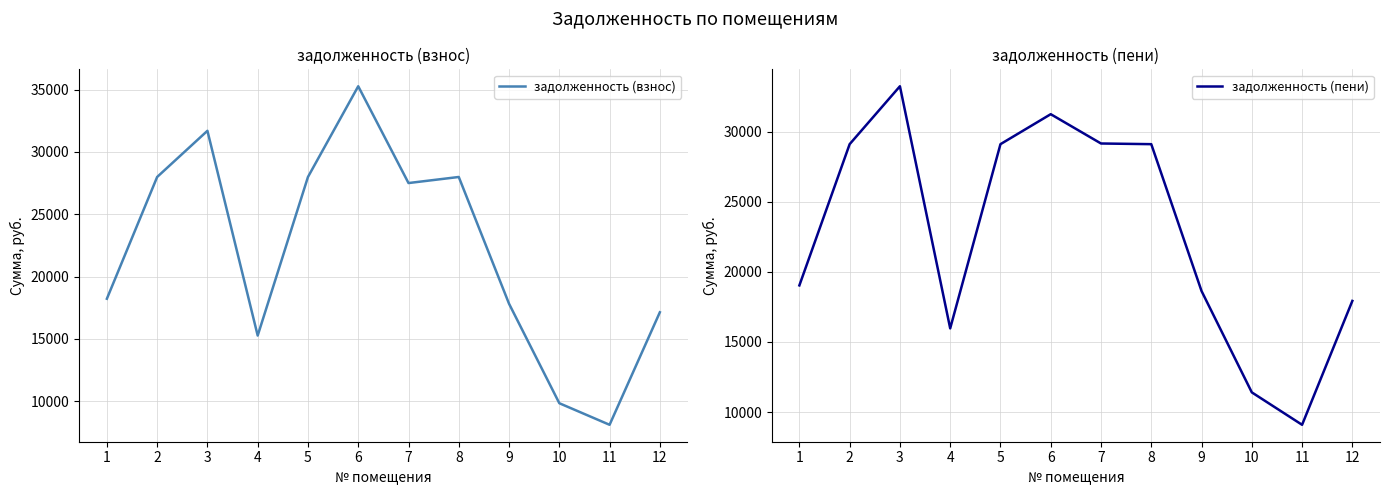

Where does the задолженность (взнос) series first go above 27506?

2